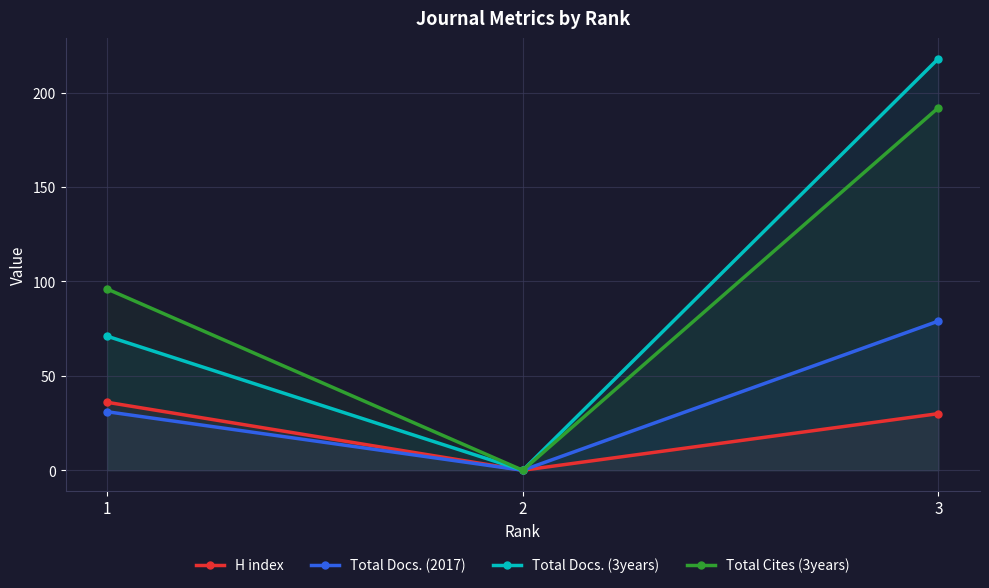

What is the maximum value shown in the chart?

218